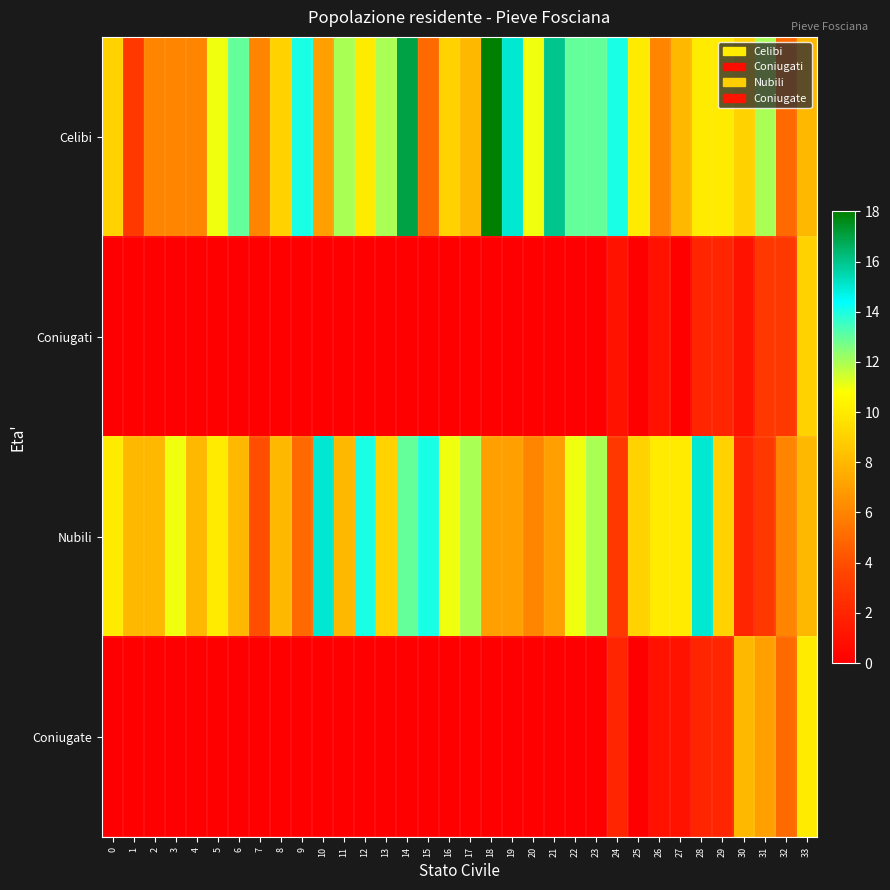

Reading left to right, extract all data points from this chart.

Celibi: 0=9	1=3	2=6	3=6	4=6	5=11	6=13	7=6	8=9	9=14	10=7	11=12	12=10	13=12	14=17	15=5	16=9	17=8	18=18	19=15	20=11	21=16	22=13	23=13	24=14	25=10	26=6	27=8	28=10	29=10	30=9	31=12	32=5	33=8
Coniugati: 0=0	1=0	2=0	3=0	4=0	5=0	6=0	7=0	8=0	9=0	10=0	11=0	12=0	13=0	14=0	15=0	16=0	17=0	18=0	19=0	20=0	21=0	22=0	23=0	24=1	25=0	26=1	27=0	28=2	29=2	30=1	31=3	32=3	33=9
Nubili: 0=10	1=8	2=8	3=11	4=8	5=10	6=8	7=4	8=8	9=5	10=15	11=8	12=14	13=9	14=13	15=14	16=11	17=12	18=7	19=7	20=6	21=7	22=11	23=12	24=3	25=9	26=10	27=10	28=15	29=9	30=2	31=3	32=6	33=8
Coniugate: 0=0	1=0	2=0	3=0	4=0	5=0	6=0	7=0	8=0	9=0	10=0	11=0	12=0	13=0	14=0	15=0	16=0	17=0	18=0	19=0	20=0	21=0	22=0	23=0	24=2	25=0	26=1	27=1	28=2	29=2	30=8	31=7	32=5	33=10